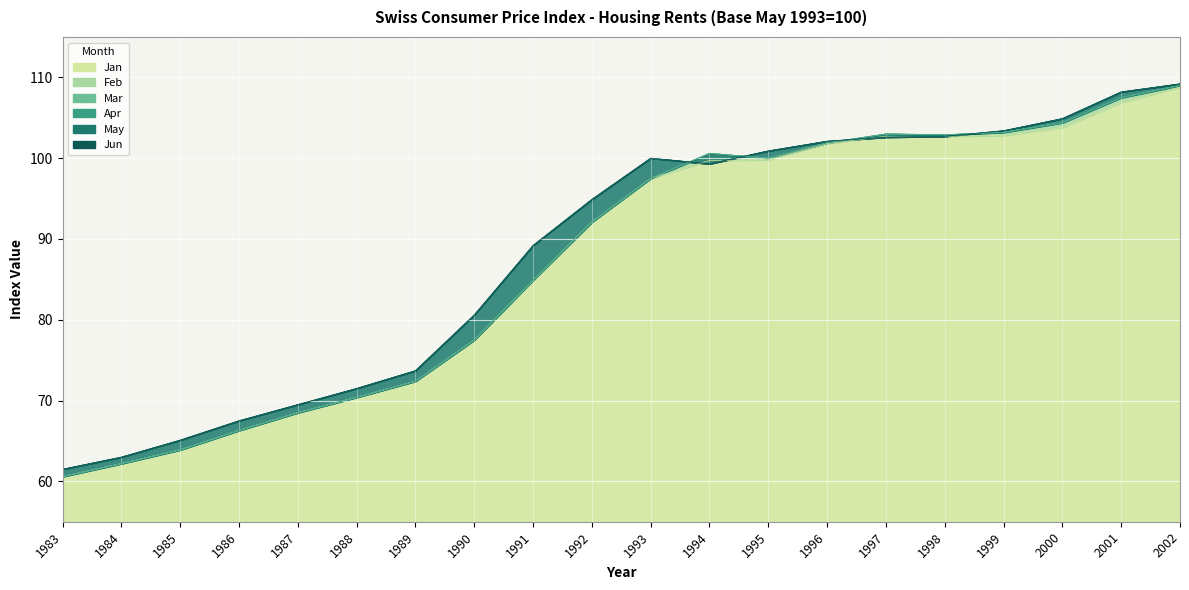

Rank the categories by Feb value from lowest to highest.

1983, 1984, 1985, 1986, 1987, 1988, 1989, 1990, 1991, 1992, 1993, 1995, 1994, 1996, 1998, 1997, 1999, 2000, 2001, 2002